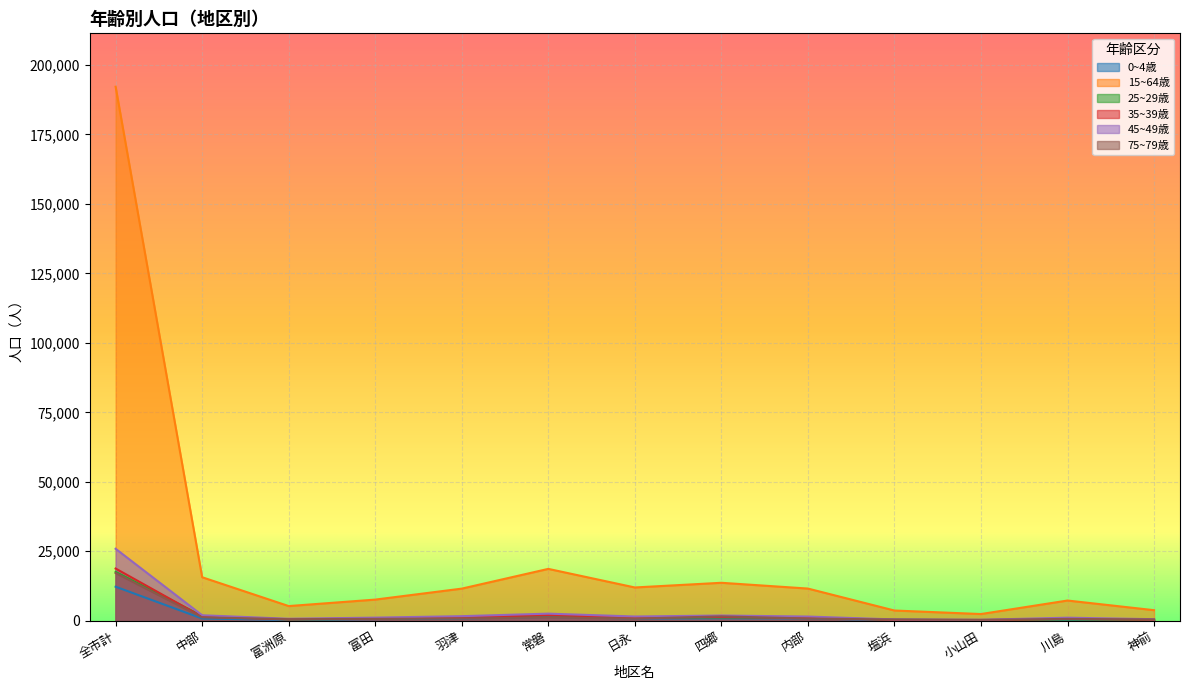

How many data points in 75~79歳 are less than 749?

6